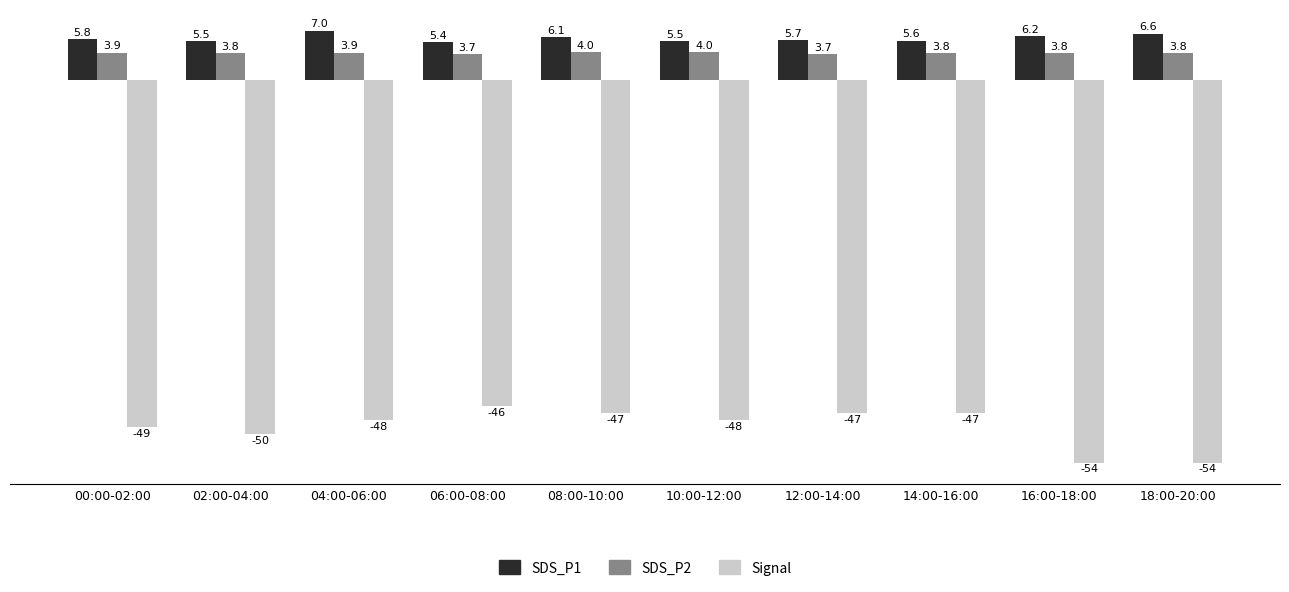

Reading left to right, what are all the values shown in this chart?

SDS_P1: 5.8	5.5	7.0	5.4	6.1	5.5	5.7	5.6	6.2	6.6
SDS_P2: 3.9	3.8	3.9	3.7	4.0	4.0	3.7	3.8	3.8	3.8
Signal: -49.0	-50.0	-48.0	-46.0	-47.0	-48.0	-47.0	-47.0	-54.0	-54.0